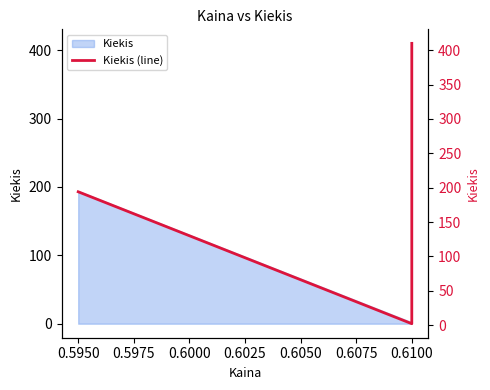

Reading right to left, transcribe all the data shown in this chart.

410	2	194